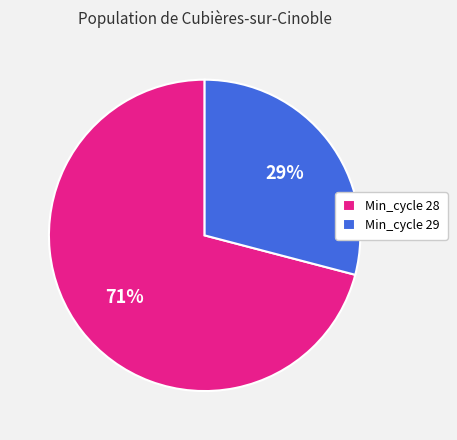

True or false: Min_cycle 29 accounts for 17% of the total.

False